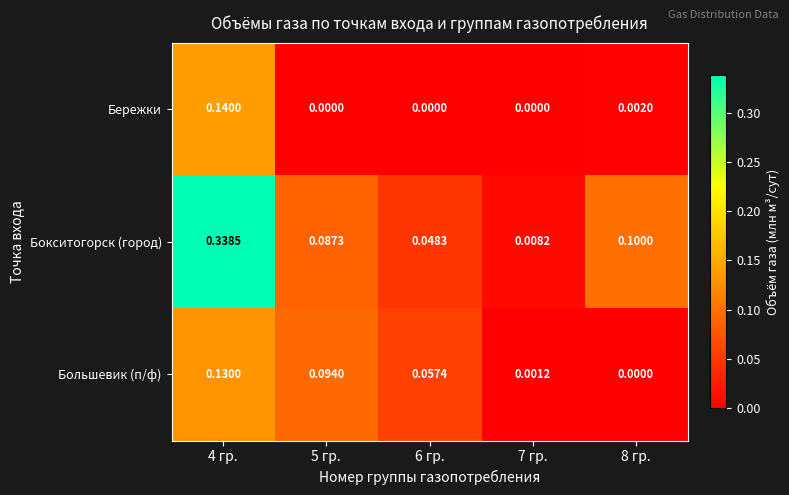

Between 6 гр. and 7 гр., which series saw the biggest shift?

Большевик (п/ф)